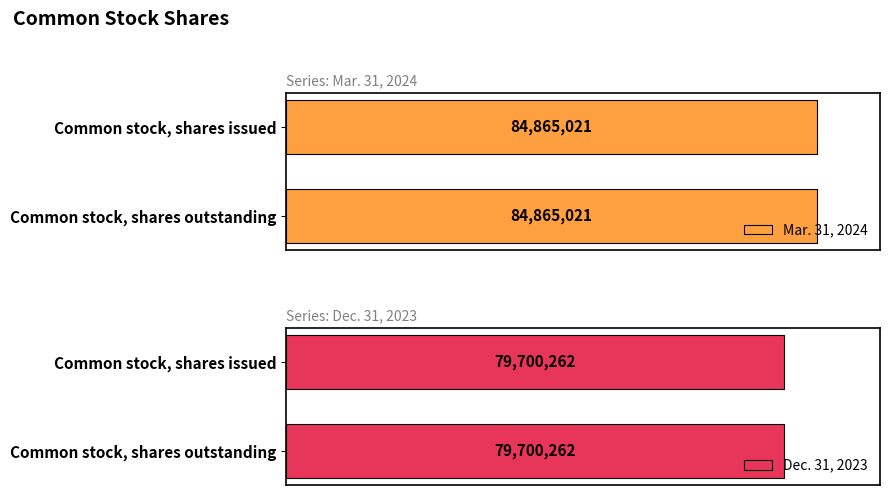

At how many categories does at least one series exceed 79867233?

2